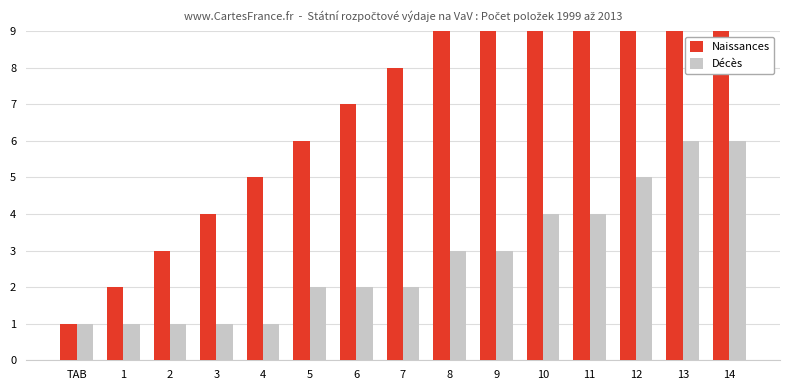

What is the label of the 2nd bar from the left?

1